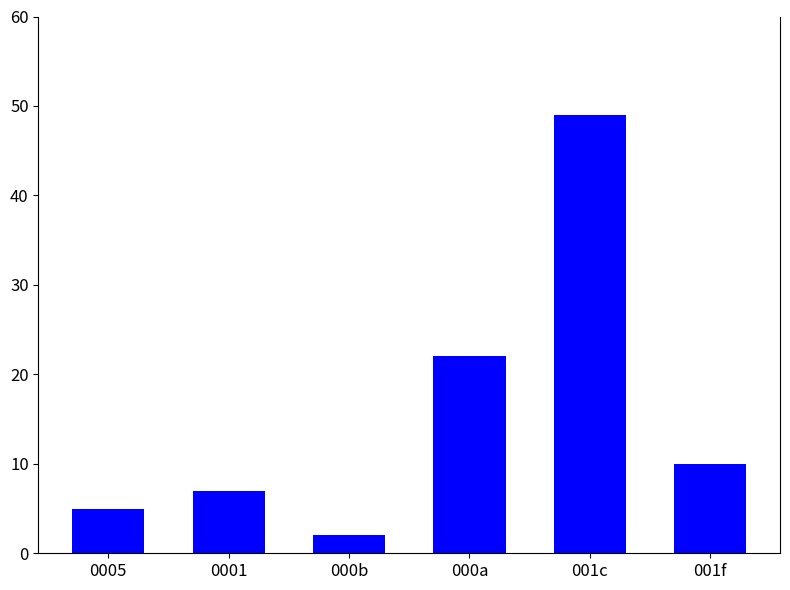

Reading left to right, what are all the values shown in this chart?

5	7	2	22	49	10